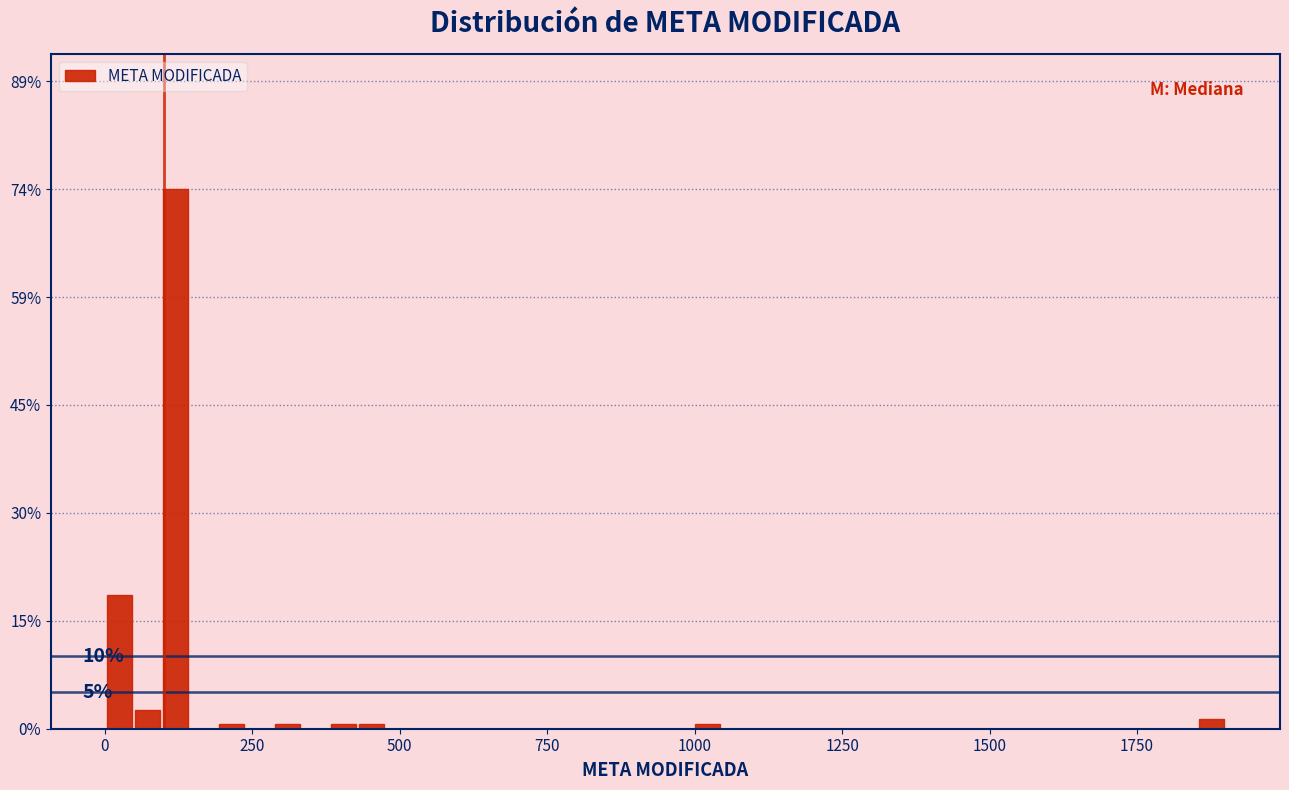

Read against the x-axis, roughly where is the centre of the tallest bar?

100